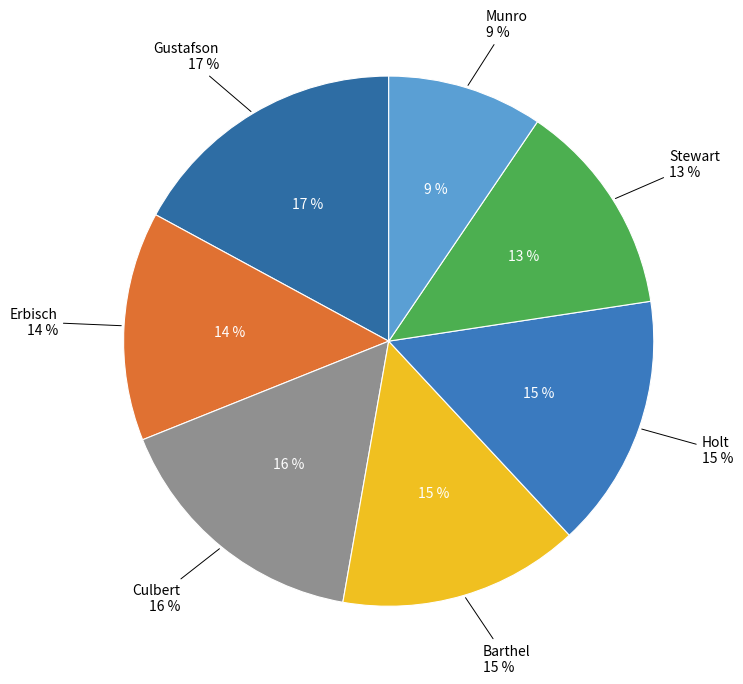

Does any single category account for the majority?

No